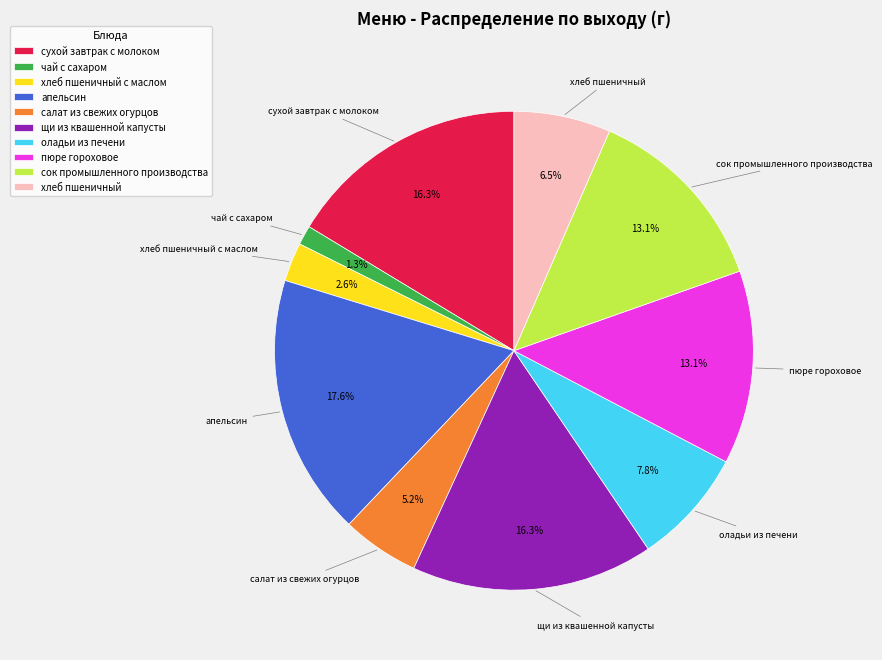

Is there any slice that represents more than half of the pie?

No